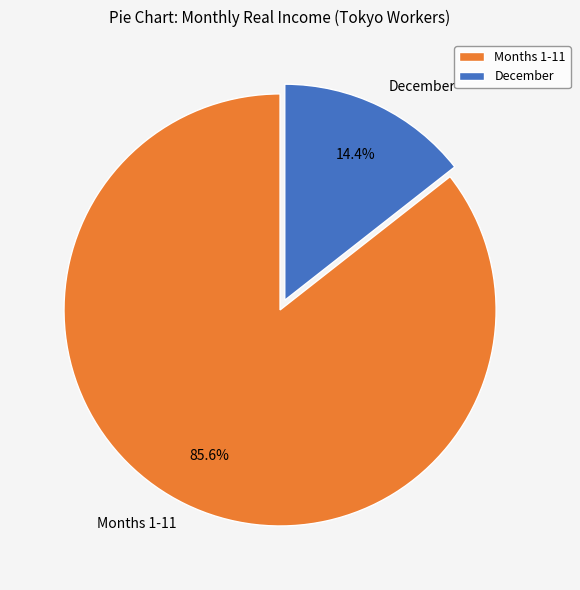

How much of the chart is everything except Months 1-11?

14.4%